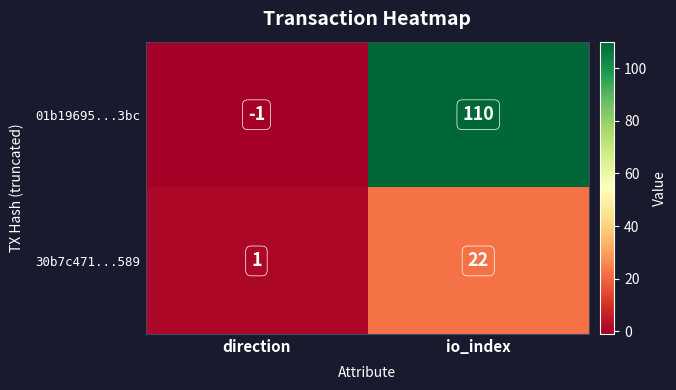

Which label corresponds to the smallest value in the chart?

direction